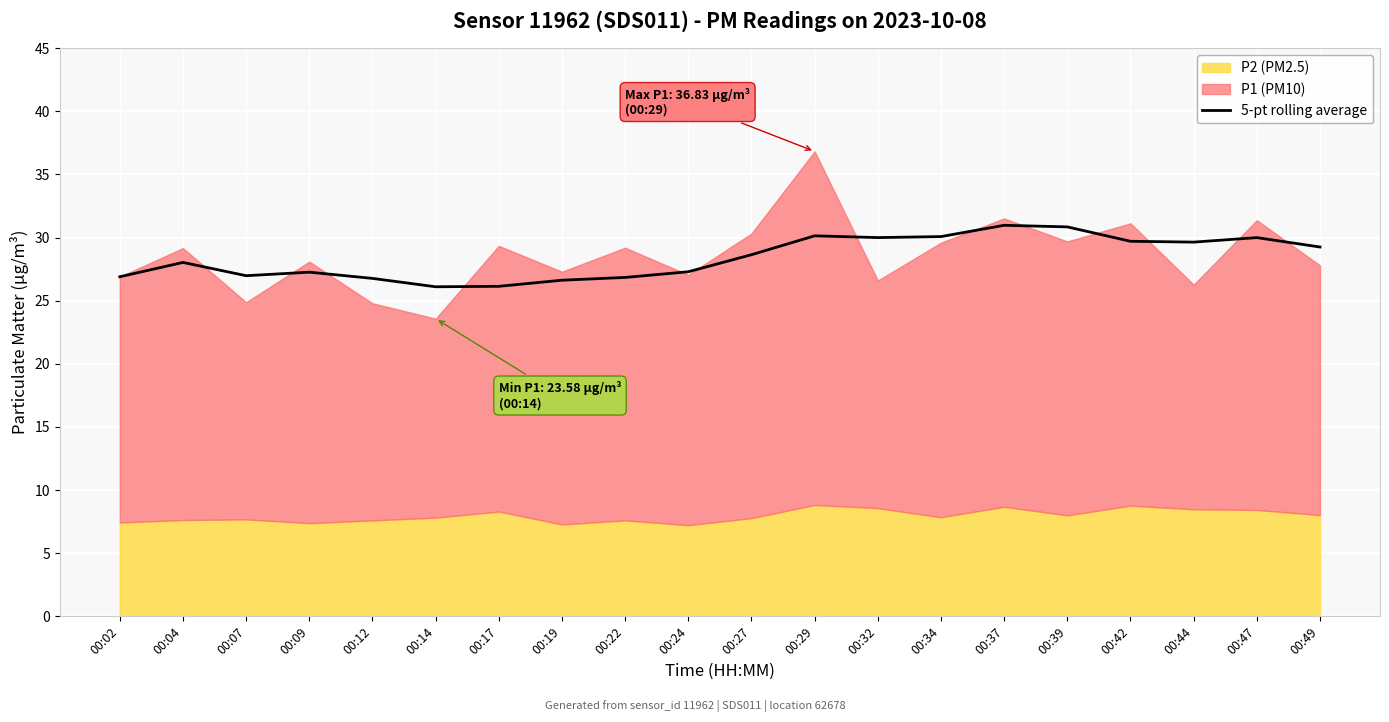

What is the average value?

28.4